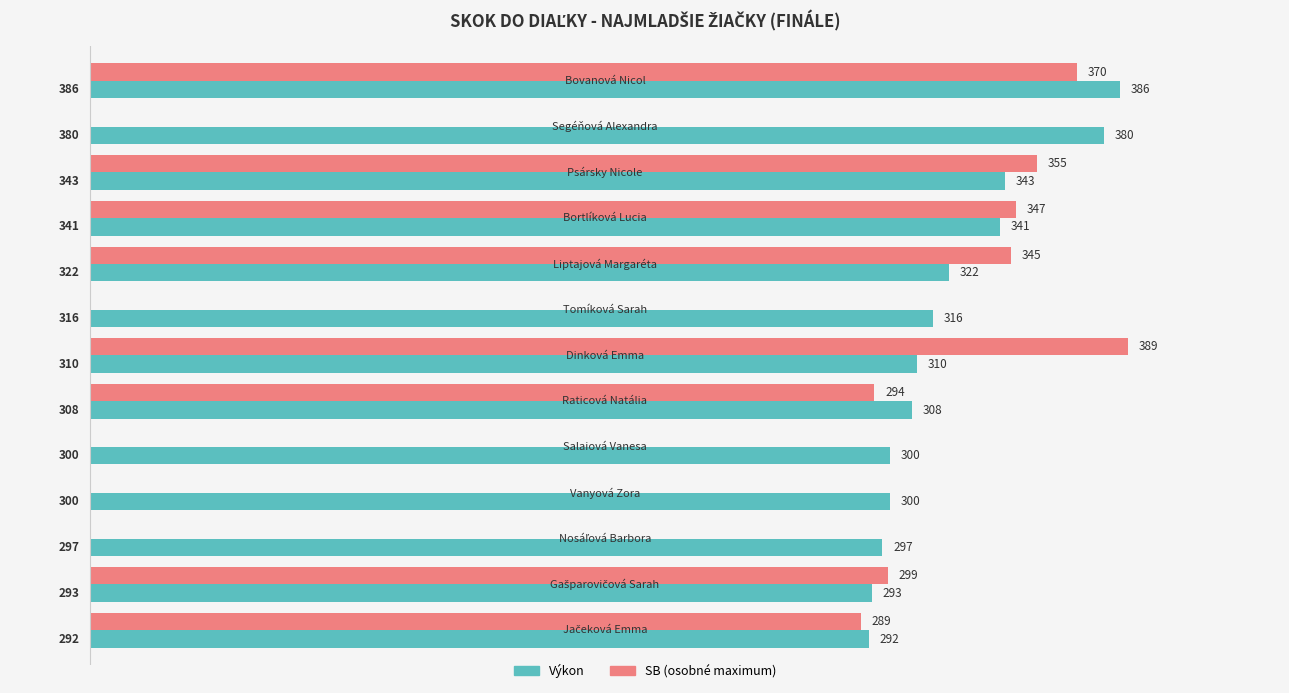

What is the greatest value displayed?

389